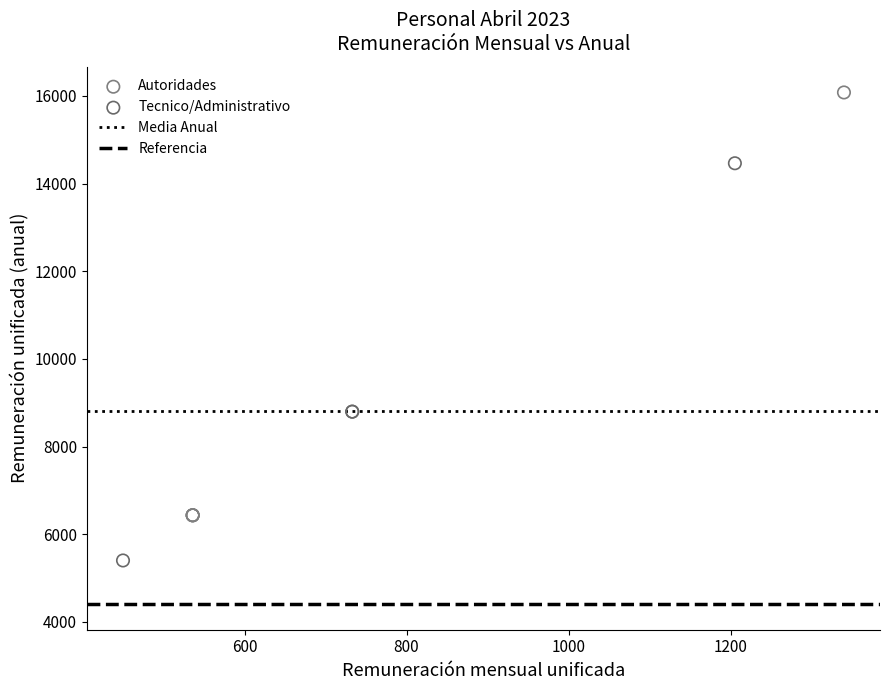

Which series has the widest spread of Y values?

Autoridades